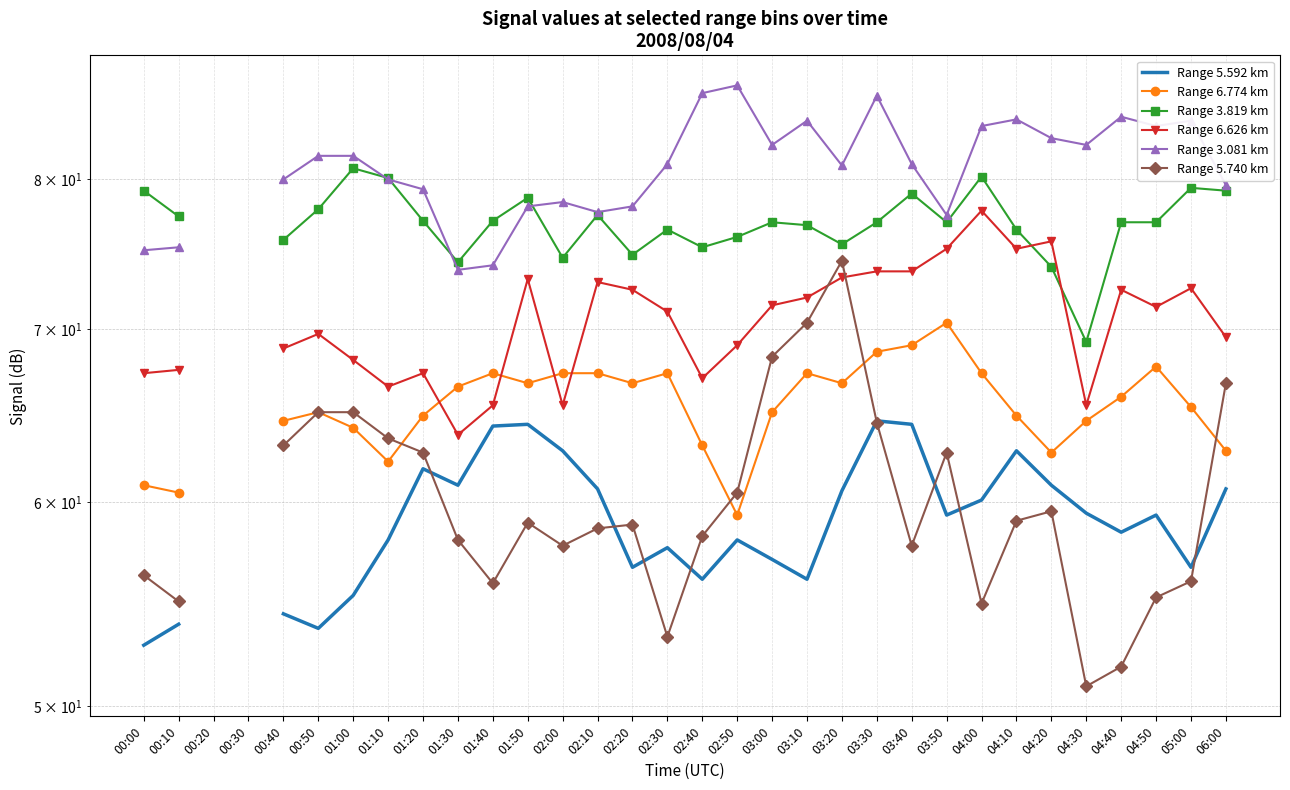

What value does the Range 5.592 km series have at 02:10?

60.7